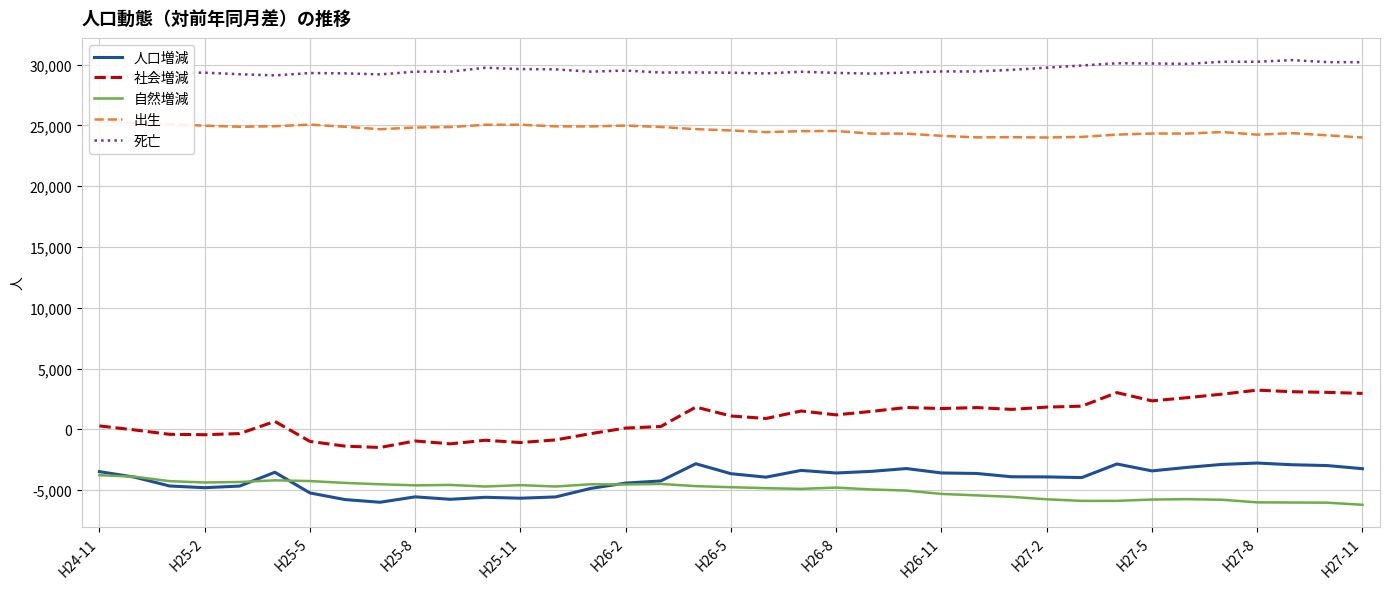

True or false: 人口増減 and 社会増減 cross at least once.

False